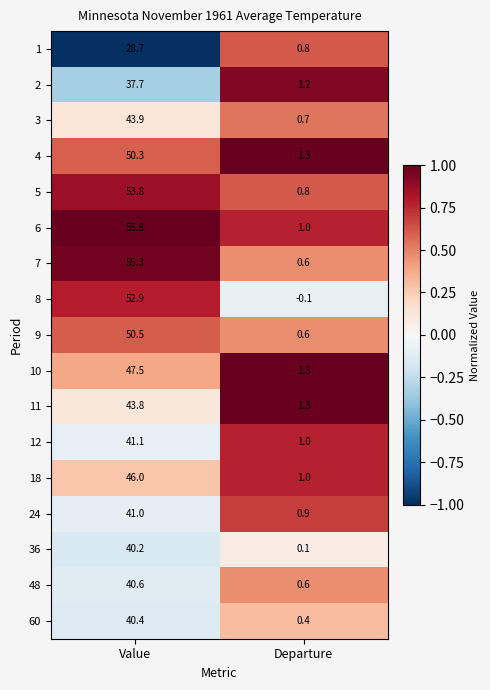

What is the difference between the highest and lowest values at Departure?

1.4